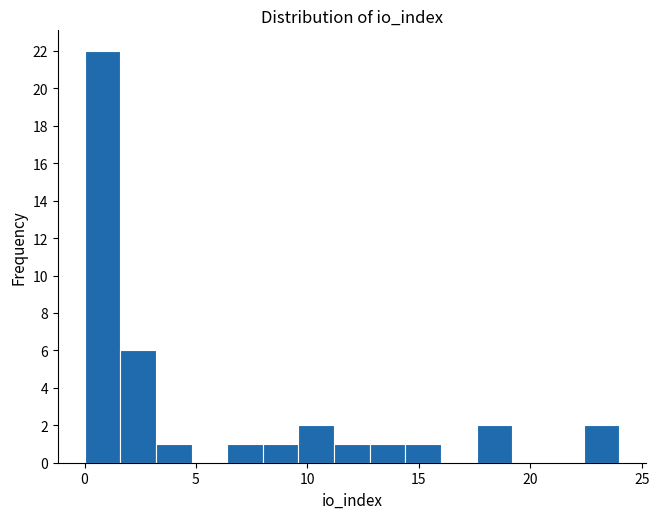

Around what value on the x-axis is the tallest bar? Give the approximate position of its centre, as read against the axis.

1.0